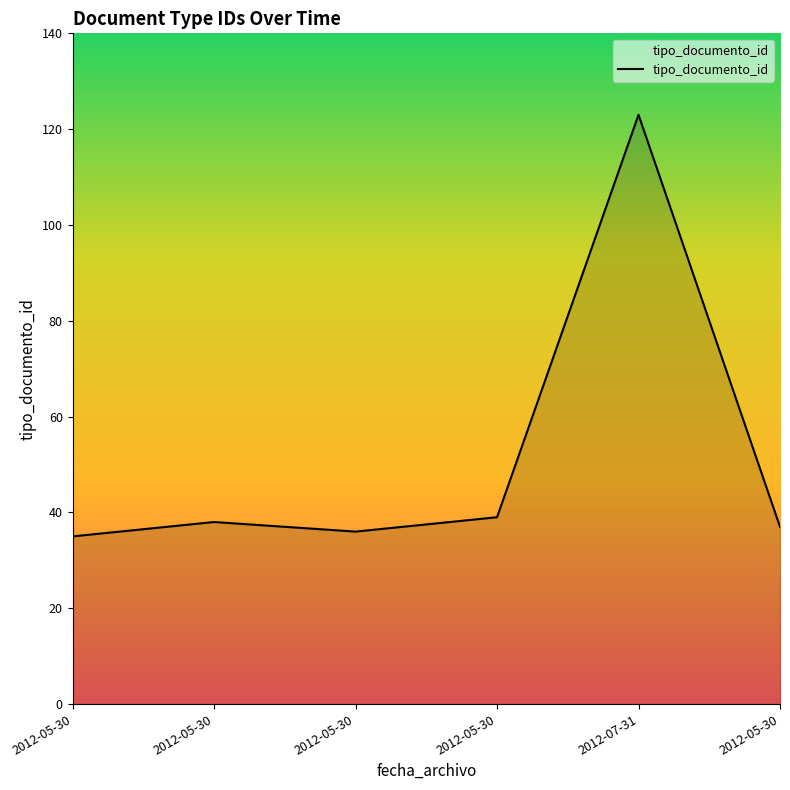

What is the average value?

51